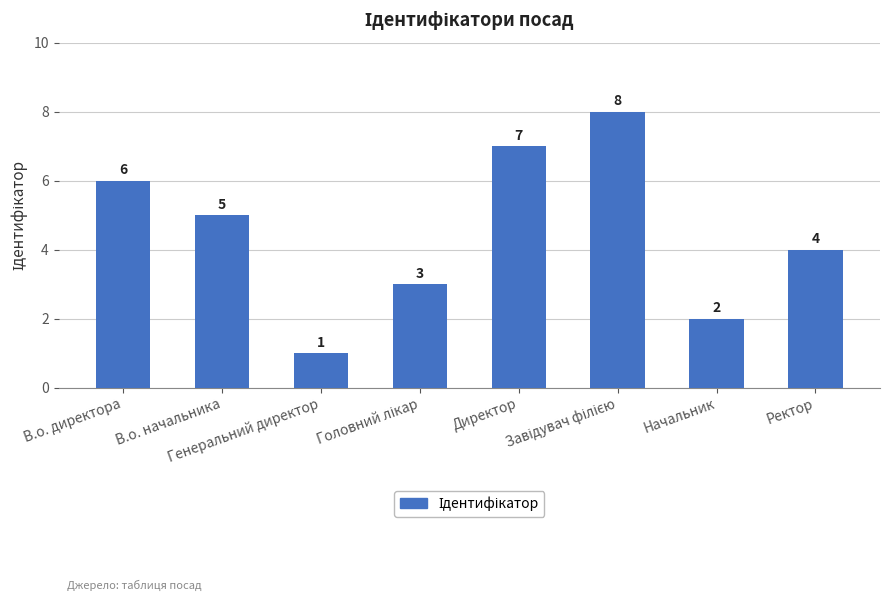

What is the value of the 5th bar from the left?

7